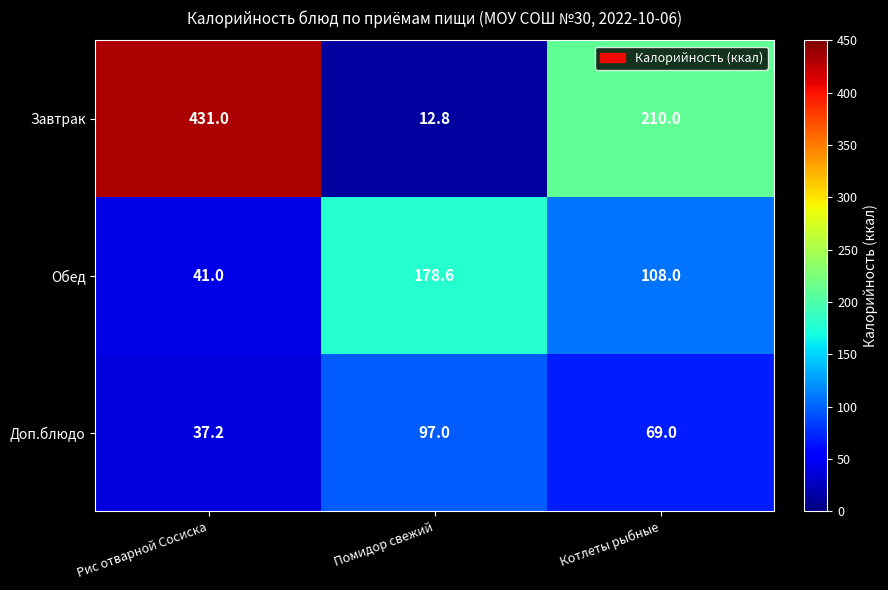

The Завтрак series shows 16.8 at Помидор свежий. True or false?

False